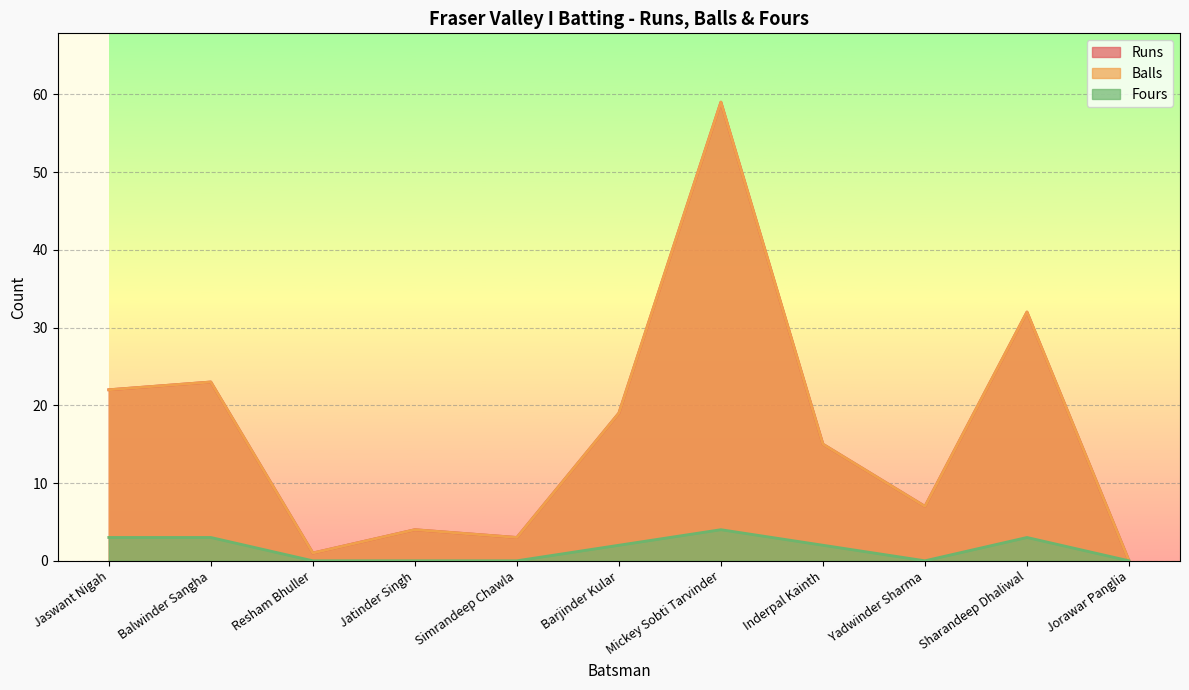

Reading right to left, list all the values displayed in this chart.

Runs: 0	32	7	15	59	19	3	4	1	23	22
Balls: 0	32	7	15	59	19	3	4	1	23	22
Fours: 0	3	0	2	4	2	0	0	0	3	3